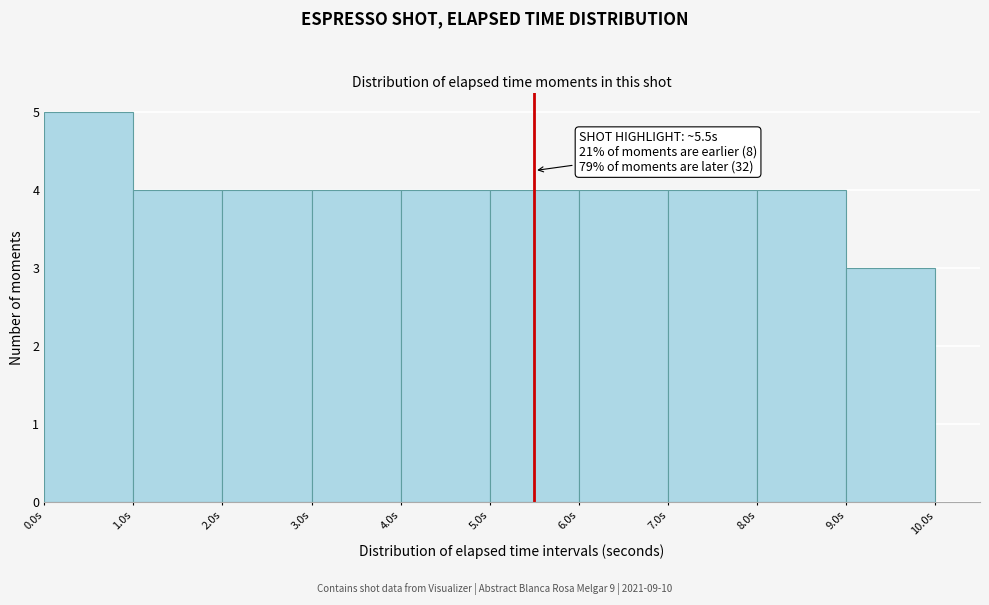

Over which range of the x-axis is the bar tallest?

0 to 1